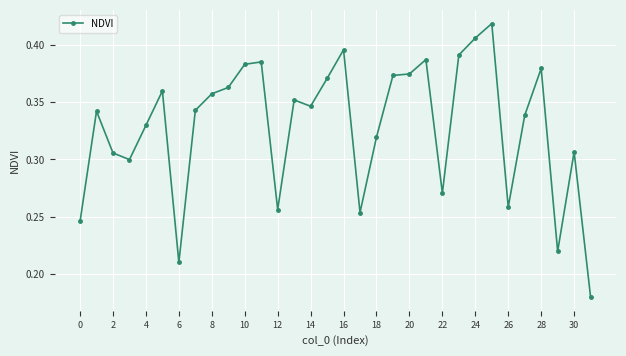

How many values are between 0 and 1?

32